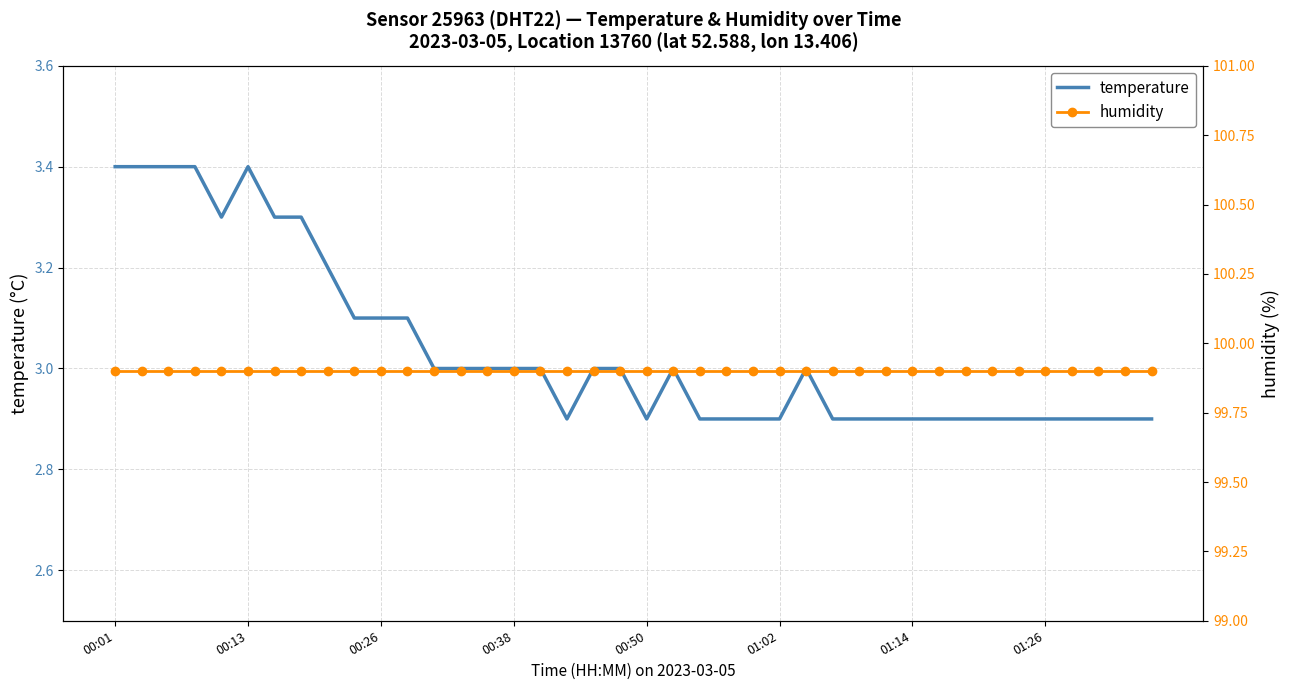

The value of temperature at 00:26 is 3.1. True or false?

True